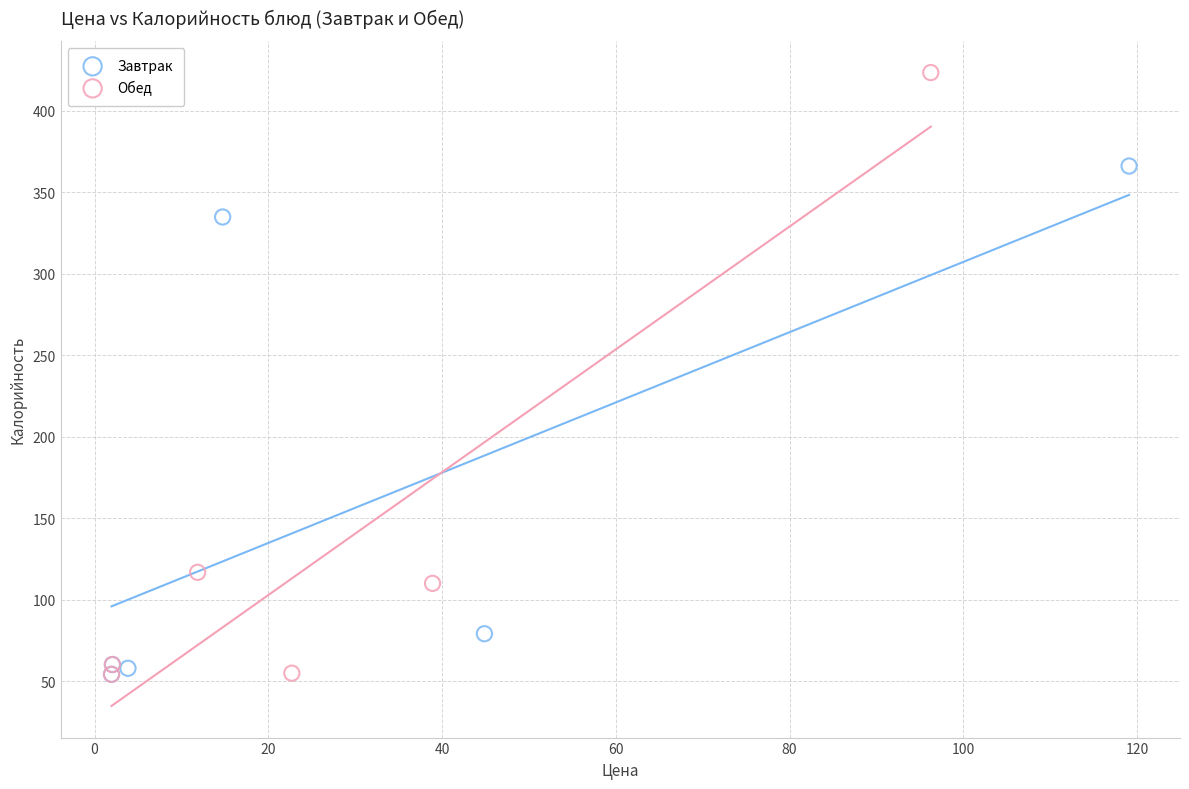

Which series has the largest Y range (max minus min)?

Обед